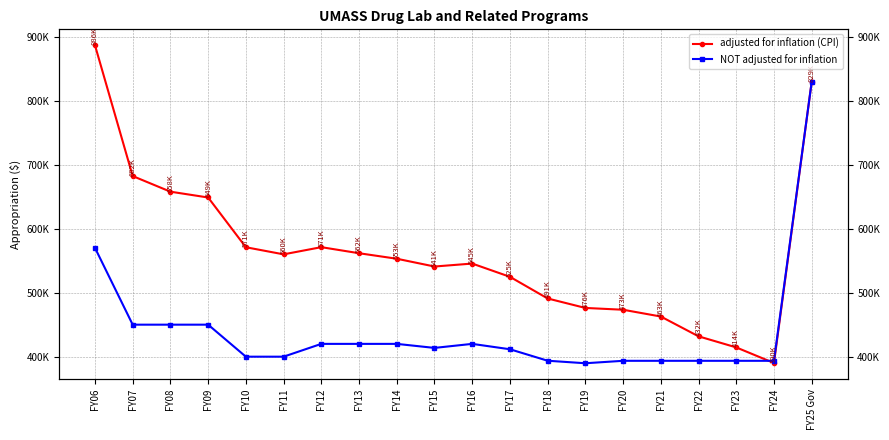

True or false: NOT adjusted for inflation and adjusted for inflation (CPI) intersect in this chart.

True